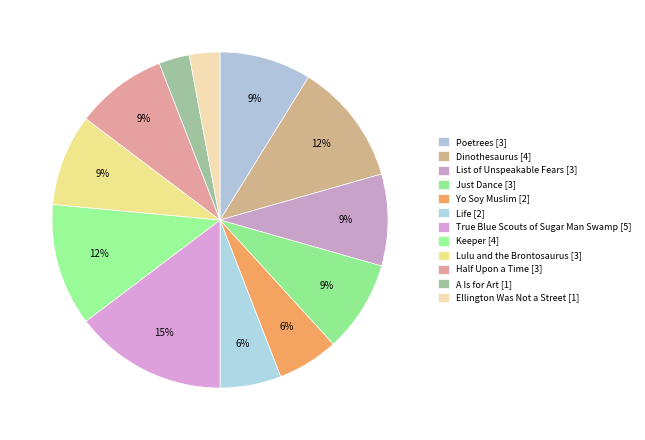

Which category has the smallest portion of the pie?

A Is for Art